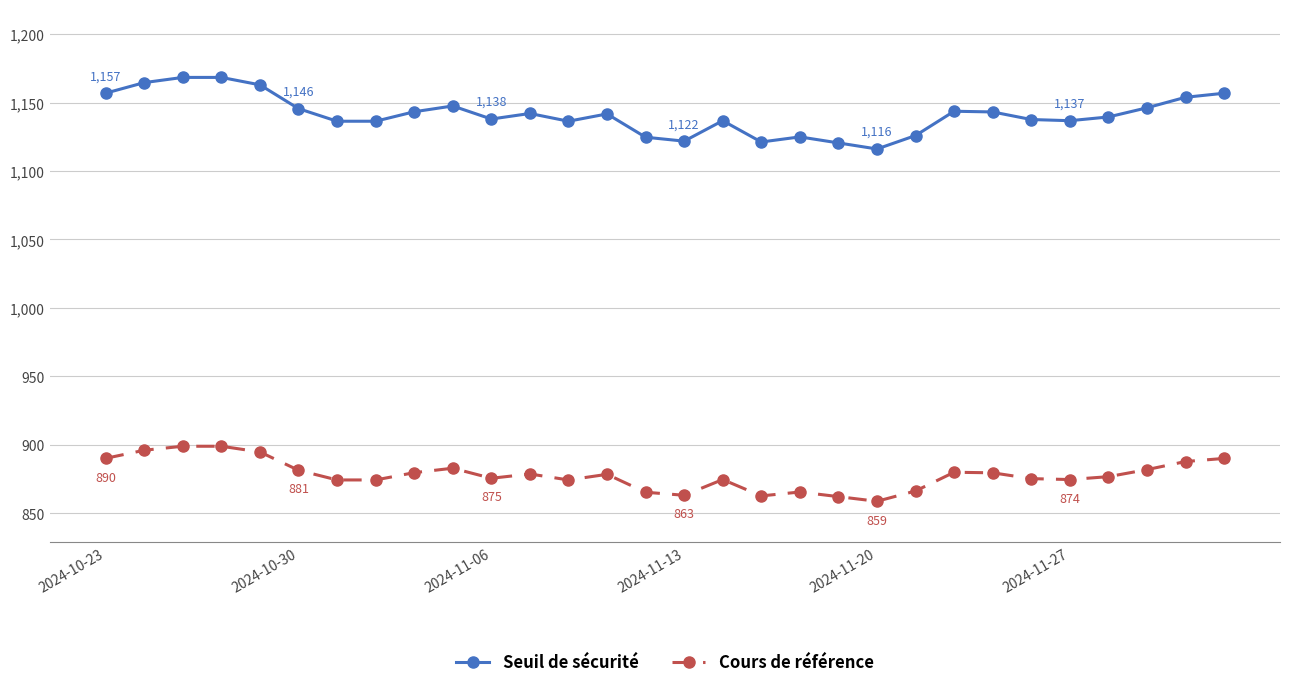

Which series has the largest range (max minus min)?

Seuil de sécurité